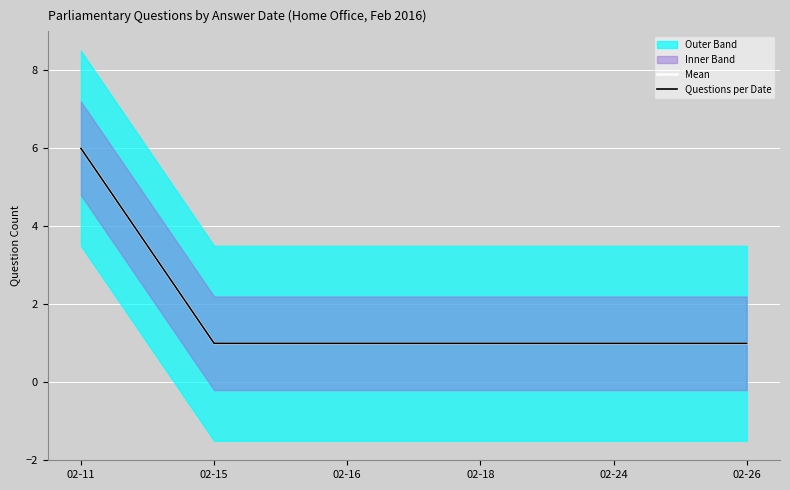

What is the average value of the Mean series?

2